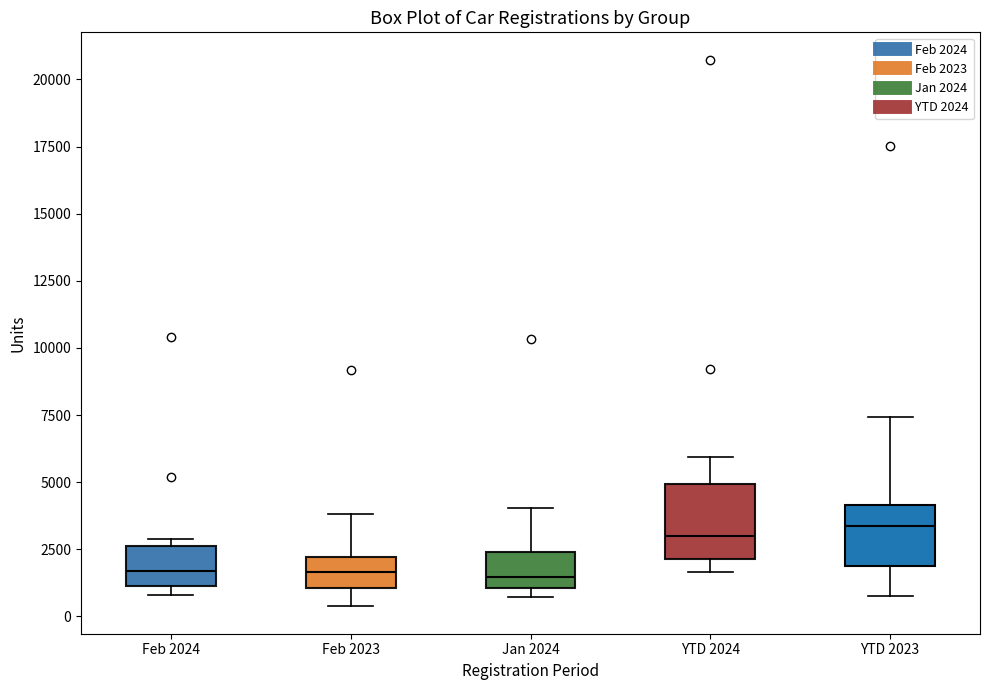

Where is the lower edge of the box for YTD 2023 on the y-axis? The values are not printed on the chart, so give them approximately, as read against the axis.

2000